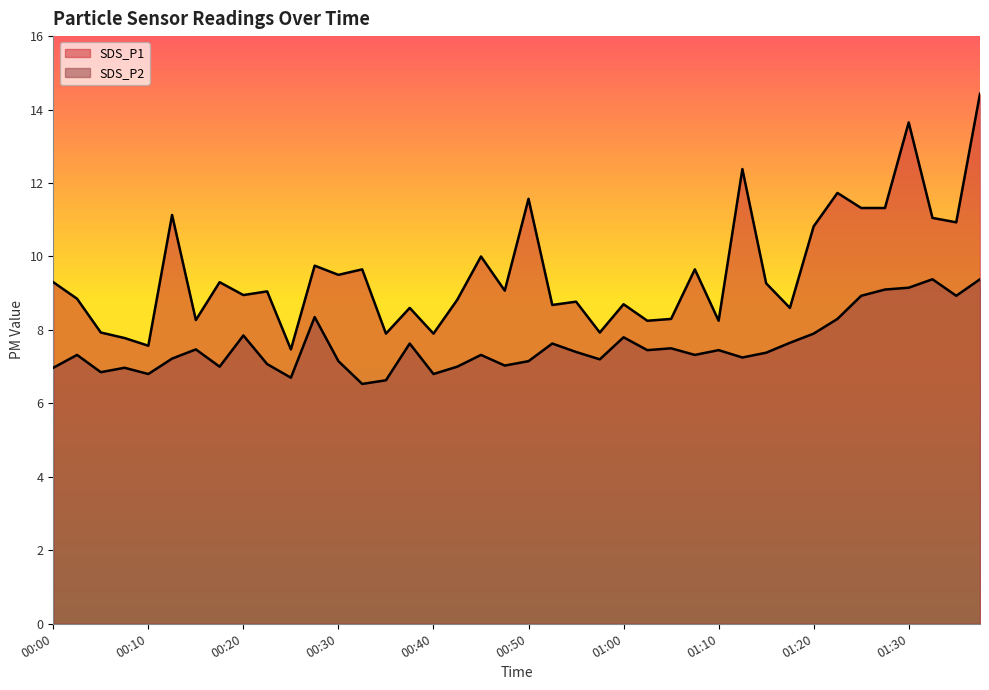

At which label does SDS_P2 first exceed 7?

00:03